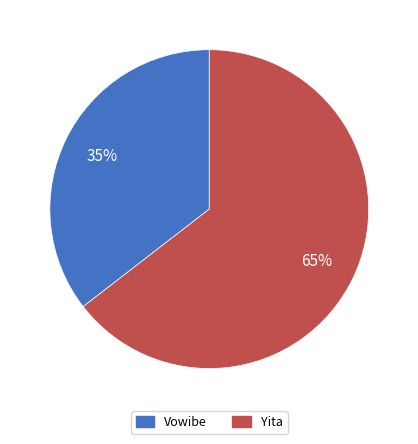

Approximately how many times larger is the value at Vowibe compared to Yita?

0.5